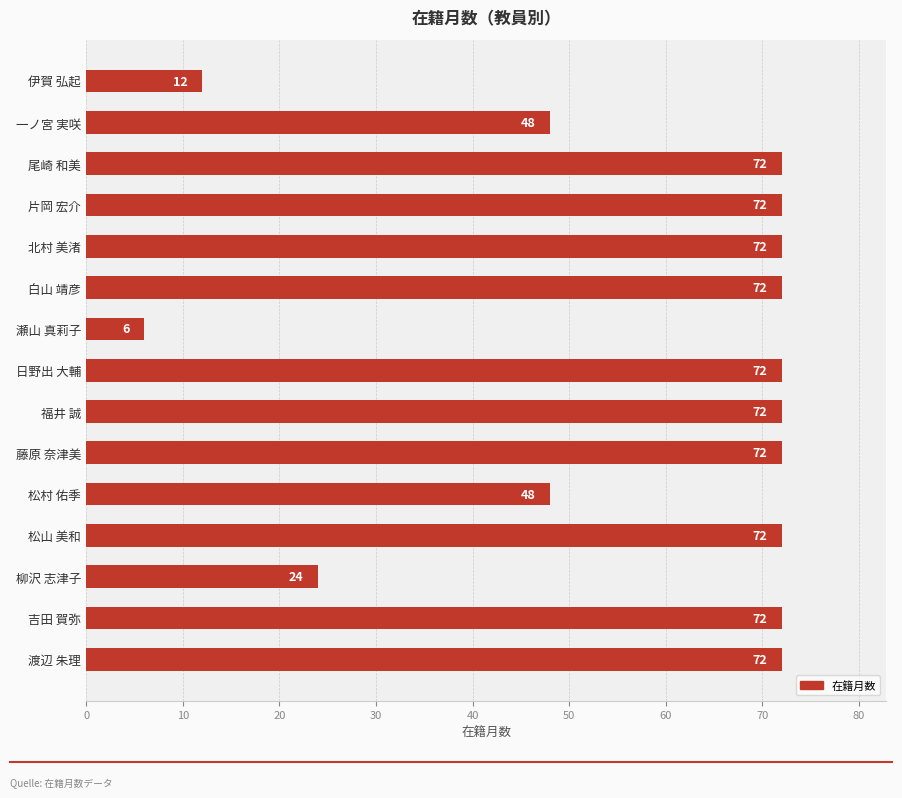

How many data points does each series have?

15